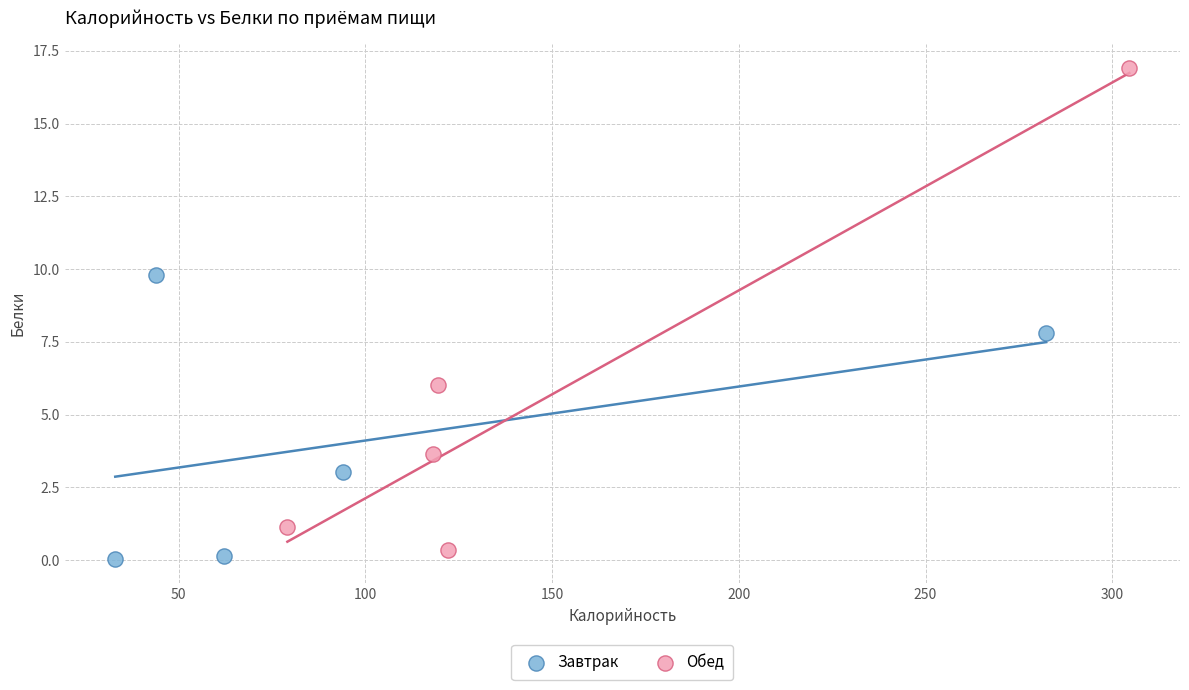

Which series has the largest Y range (max minus min)?

Обед